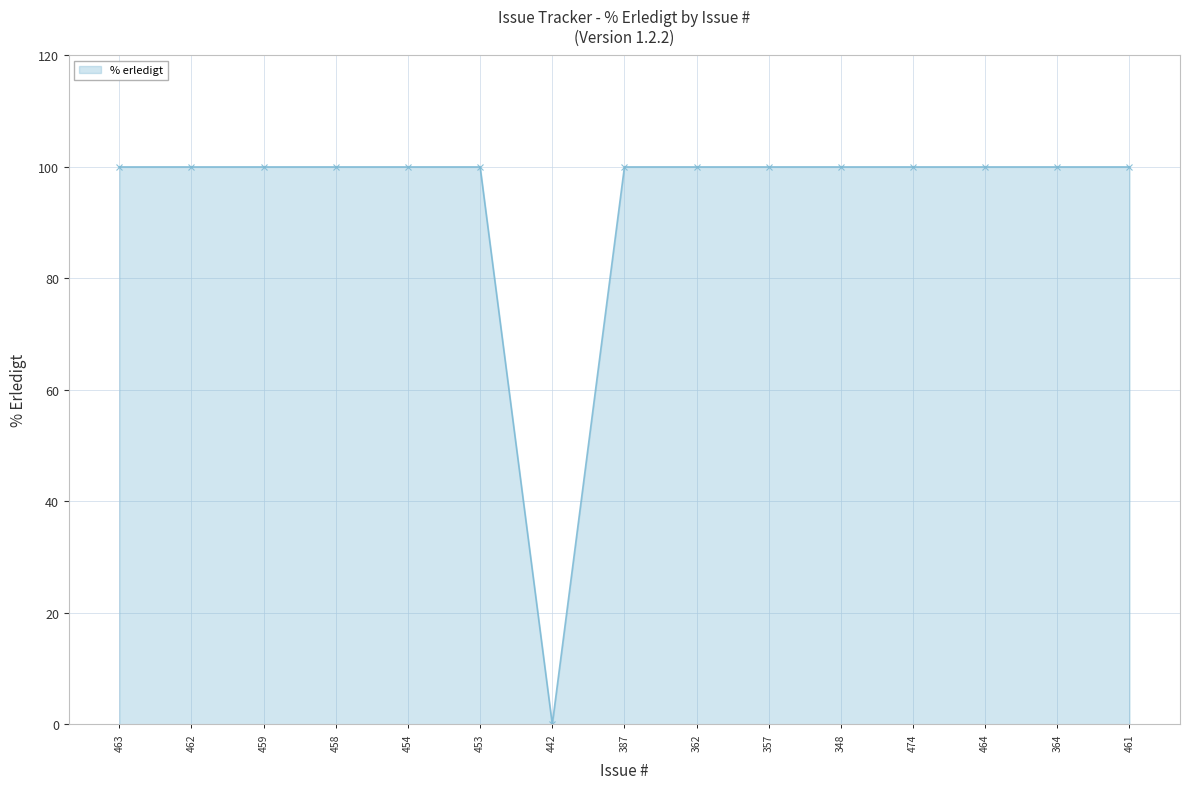

Reading right to left, what are all the values shown in this chart?

100	100	100	100	100	100	100	100	0	100	100	100	100	100	100